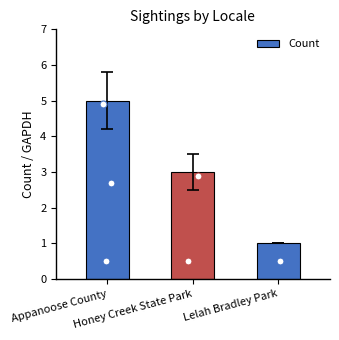

What is the change in value from Honey Creek State Park to Lelah Bradley Park?

-2